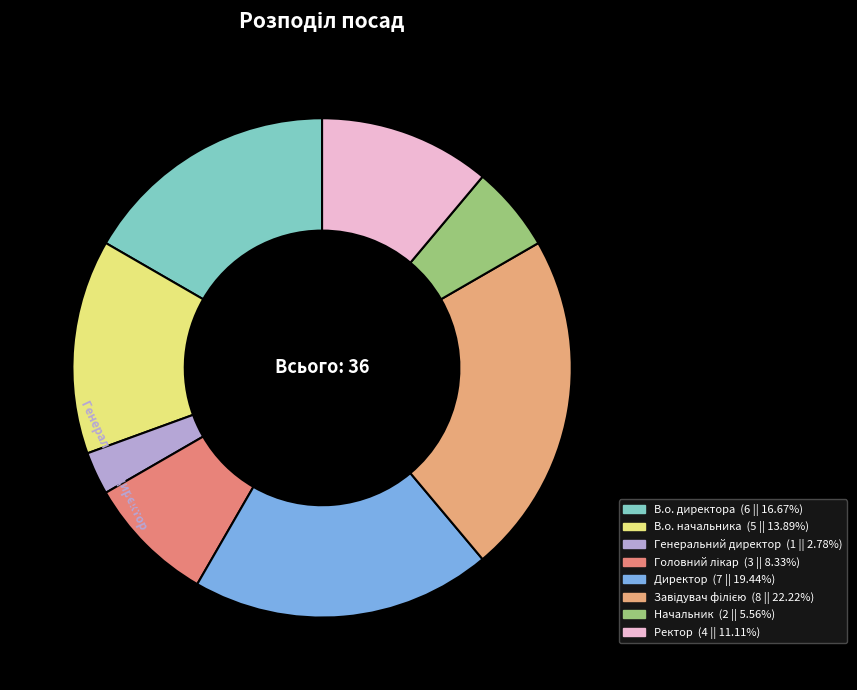

How many slices are in this pie chart?

8